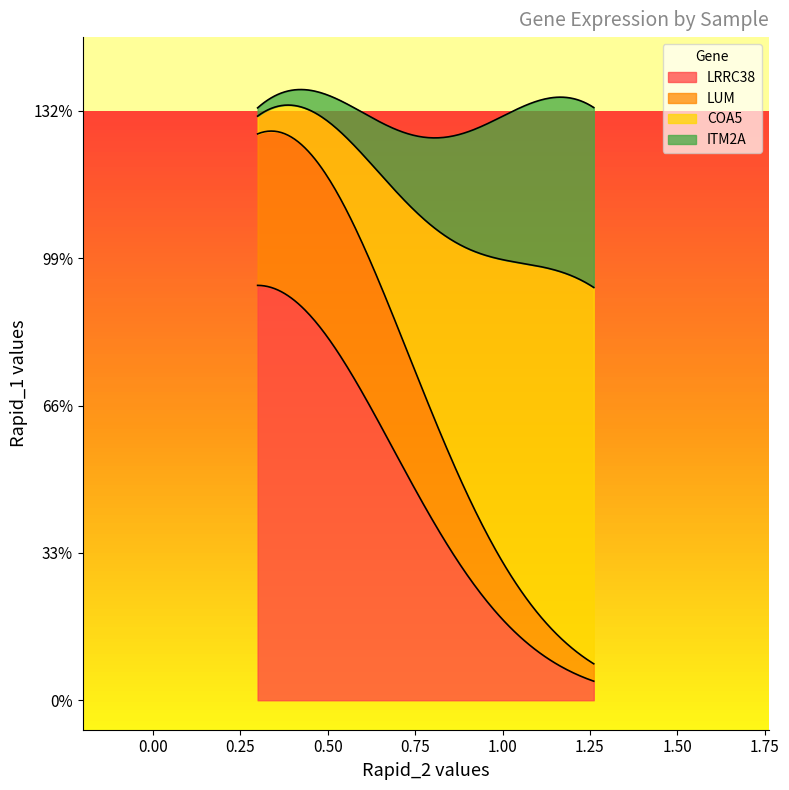

What are all the series names shown in the legend?

LRRC38, LUM, COA5, ITM2A